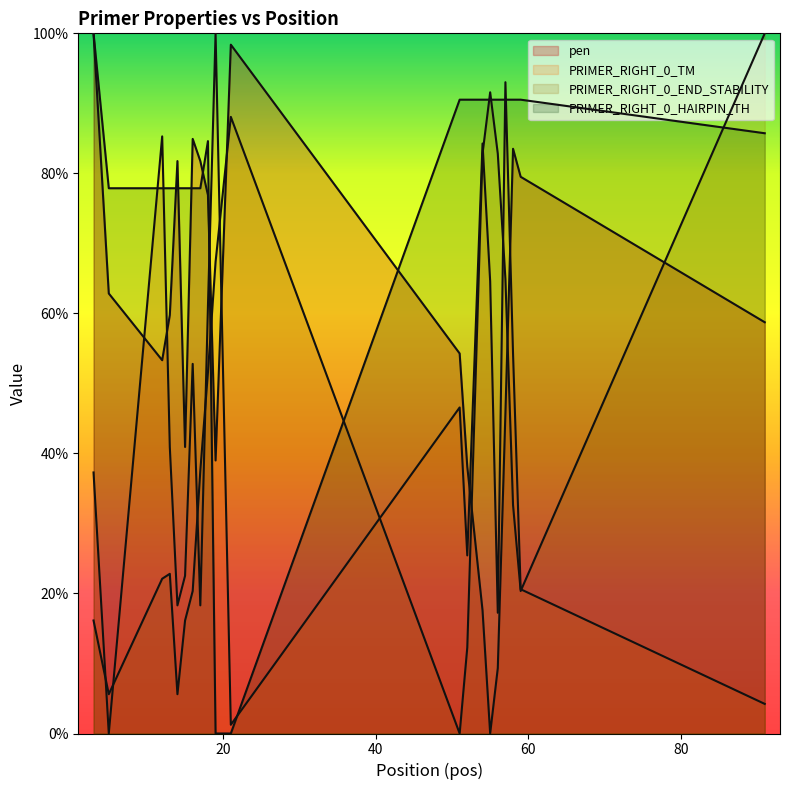

Does the chart display data point markers on the line(s)?

No